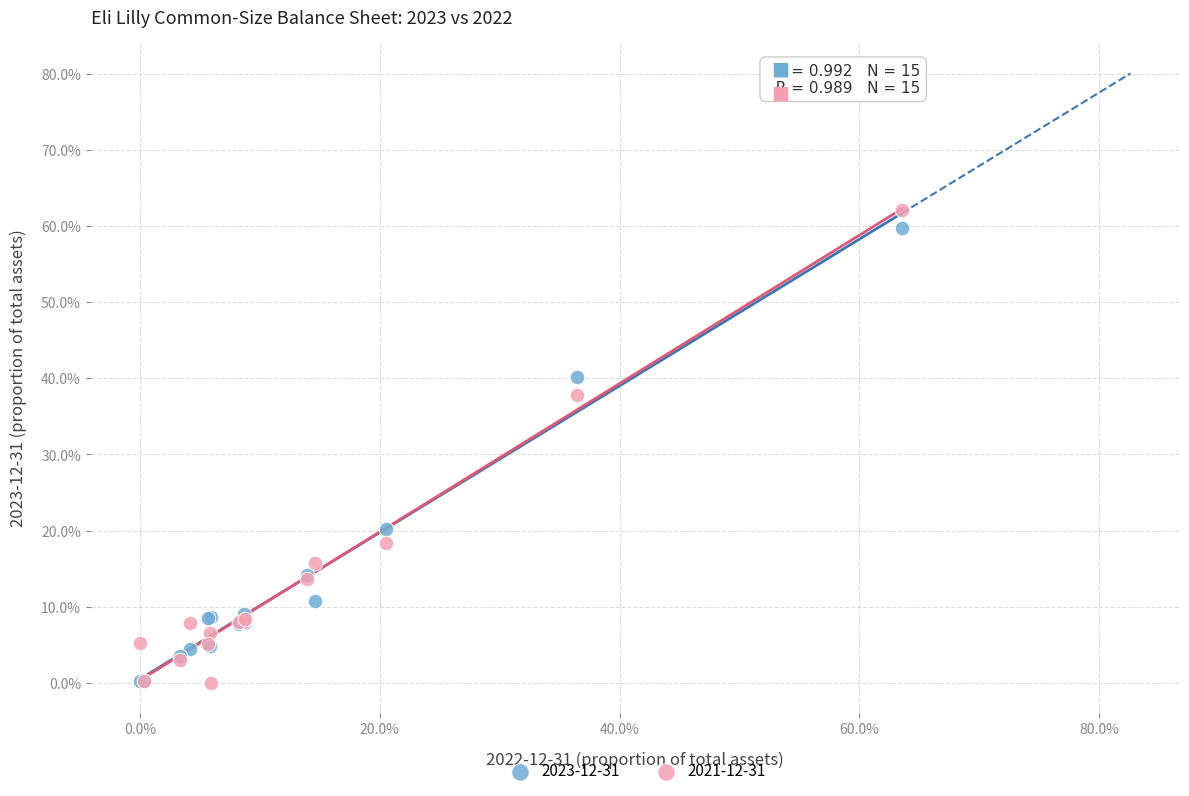

What are all the series names shown in the legend?

2023-12-31, 2021-12-31